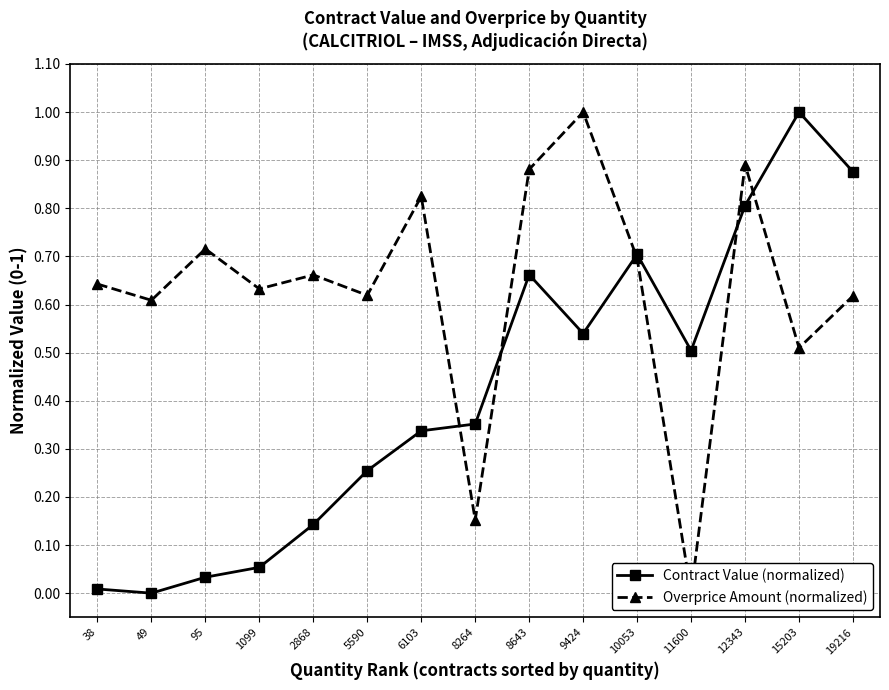

The value of Contract Value (normalized) at 8264 is 0.4. True or false?

True